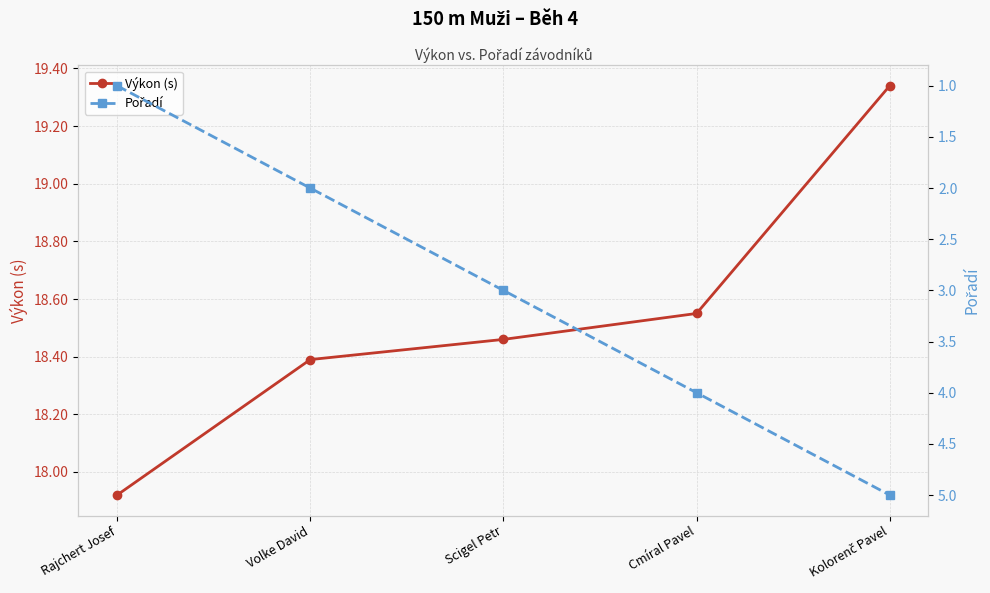

At which category is the sum across all series the highest?

Kolorenč Pavel